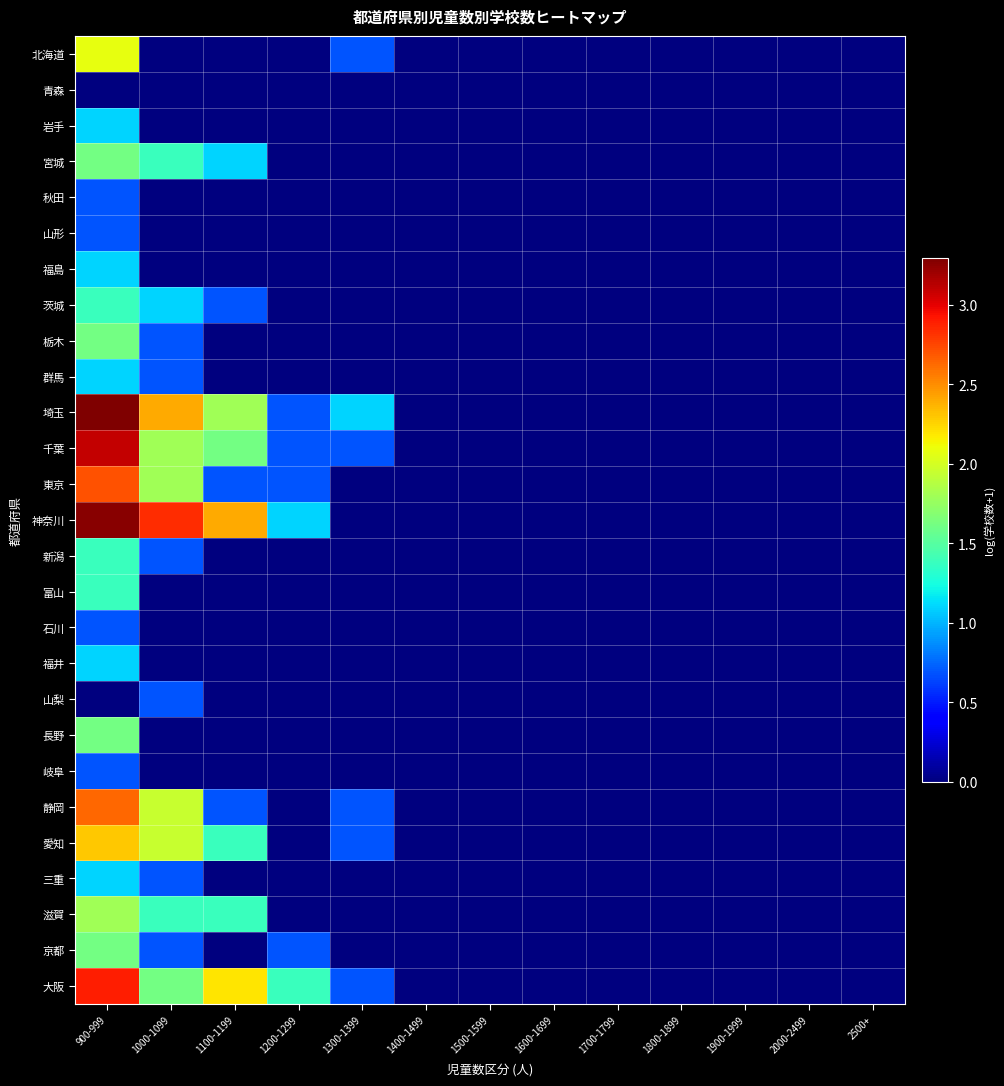

Reading left to right, what are all the values shown in this chart?

北海道: 900-999=2.1	1000-1099=0.0	1100-1199=0.0	1200-1299=0.0	1300-1399=0.7	1400-1499=0.0	1500-1599=0.0	1600-1699=0.0	1700-1799=0.0	1800-1899=0.0	1900-1999=0.0	2000-2499=0.0	2500+=0.0
青森: 900-999=0.0	1000-1099=0.0	1100-1199=0.0	1200-1299=0.0	1300-1399=0.0	1400-1499=0.0	1500-1599=0.0	1600-1699=0.0	1700-1799=0.0	1800-1899=0.0	1900-1999=0.0	2000-2499=0.0	2500+=0.0
岩手: 900-999=1.1	1000-1099=0.0	1100-1199=0.0	1200-1299=0.0	1300-1399=0.0	1400-1499=0.0	1500-1599=0.0	1600-1699=0.0	1700-1799=0.0	1800-1899=0.0	1900-1999=0.0	2000-2499=0.0	2500+=0.0
宮城: 900-999=1.6	1000-1099=1.4	1100-1199=1.1	1200-1299=0.0	1300-1399=0.0	1400-1499=0.0	1500-1599=0.0	1600-1699=0.0	1700-1799=0.0	1800-1899=0.0	1900-1999=0.0	2000-2499=0.0	2500+=0.0
秋田: 900-999=0.7	1000-1099=0.0	1100-1199=0.0	1200-1299=0.0	1300-1399=0.0	1400-1499=0.0	1500-1599=0.0	1600-1699=0.0	1700-1799=0.0	1800-1899=0.0	1900-1999=0.0	2000-2499=0.0	2500+=0.0
山形: 900-999=0.7	1000-1099=0.0	1100-1199=0.0	1200-1299=0.0	1300-1399=0.0	1400-1499=0.0	1500-1599=0.0	1600-1699=0.0	1700-1799=0.0	1800-1899=0.0	1900-1999=0.0	2000-2499=0.0	2500+=0.0
福島: 900-999=1.1	1000-1099=0.0	1100-1199=0.0	1200-1299=0.0	1300-1399=0.0	1400-1499=0.0	1500-1599=0.0	1600-1699=0.0	1700-1799=0.0	1800-1899=0.0	1900-1999=0.0	2000-2499=0.0	2500+=0.0
茨城: 900-999=1.4	1000-1099=1.1	1100-1199=0.7	1200-1299=0.0	1300-1399=0.0	1400-1499=0.0	1500-1599=0.0	1600-1699=0.0	1700-1799=0.0	1800-1899=0.0	1900-1999=0.0	2000-2499=0.0	2500+=0.0
栃木: 900-999=1.6	1000-1099=0.7	1100-1199=0.0	1200-1299=0.0	1300-1399=0.0	1400-1499=0.0	1500-1599=0.0	1600-1699=0.0	1700-1799=0.0	1800-1899=0.0	1900-1999=0.0	2000-2499=0.0	2500+=0.0
群馬: 900-999=1.1	1000-1099=0.7	1100-1199=0.0	1200-1299=0.0	1300-1399=0.0	1400-1499=0.0	1500-1599=0.0	1600-1699=0.0	1700-1799=0.0	1800-1899=0.0	1900-1999=0.0	2000-2499=0.0	2500+=0.0
埼玉: 900-999=3.3	1000-1099=2.4	1100-1199=1.8	1200-1299=0.7	1300-1399=1.1	1400-1499=0.0	1500-1599=0.0	1600-1699=0.0	1700-1799=0.0	1800-1899=0.0	1900-1999=0.0	2000-2499=0.0	2500+=0.0
千葉: 900-999=3.1	1000-1099=1.8	1100-1199=1.6	1200-1299=0.7	1300-1399=0.7	1400-1499=0.0	1500-1599=0.0	1600-1699=0.0	1700-1799=0.0	1800-1899=0.0	1900-1999=0.0	2000-2499=0.0	2500+=0.0
東京: 900-999=2.7	1000-1099=1.8	1100-1199=0.7	1200-1299=0.7	1300-1399=0.0	1400-1499=0.0	1500-1599=0.0	1600-1699=0.0	1700-1799=0.0	1800-1899=0.0	1900-1999=0.0	2000-2499=0.0	2500+=0.0
神奈川: 900-999=3.3	1000-1099=2.8	1100-1199=2.4	1200-1299=1.1	1300-1399=0.0	1400-1499=0.0	1500-1599=0.0	1600-1699=0.0	1700-1799=0.0	1800-1899=0.0	1900-1999=0.0	2000-2499=0.0	2500+=0.0
新潟: 900-999=1.4	1000-1099=0.7	1100-1199=0.0	1200-1299=0.0	1300-1399=0.0	1400-1499=0.0	1500-1599=0.0	1600-1699=0.0	1700-1799=0.0	1800-1899=0.0	1900-1999=0.0	2000-2499=0.0	2500+=0.0
富山: 900-999=1.4	1000-1099=0.0	1100-1199=0.0	1200-1299=0.0	1300-1399=0.0	1400-1499=0.0	1500-1599=0.0	1600-1699=0.0	1700-1799=0.0	1800-1899=0.0	1900-1999=0.0	2000-2499=0.0	2500+=0.0
石川: 900-999=0.7	1000-1099=0.0	1100-1199=0.0	1200-1299=0.0	1300-1399=0.0	1400-1499=0.0	1500-1599=0.0	1600-1699=0.0	1700-1799=0.0	1800-1899=0.0	1900-1999=0.0	2000-2499=0.0	2500+=0.0
福井: 900-999=1.1	1000-1099=0.0	1100-1199=0.0	1200-1299=0.0	1300-1399=0.0	1400-1499=0.0	1500-1599=0.0	1600-1699=0.0	1700-1799=0.0	1800-1899=0.0	1900-1999=0.0	2000-2499=0.0	2500+=0.0
山梨: 900-999=0.0	1000-1099=0.7	1100-1199=0.0	1200-1299=0.0	1300-1399=0.0	1400-1499=0.0	1500-1599=0.0	1600-1699=0.0	1700-1799=0.0	1800-1899=0.0	1900-1999=0.0	2000-2499=0.0	2500+=0.0
長野: 900-999=1.6	1000-1099=0.0	1100-1199=0.0	1200-1299=0.0	1300-1399=0.0	1400-1499=0.0	1500-1599=0.0	1600-1699=0.0	1700-1799=0.0	1800-1899=0.0	1900-1999=0.0	2000-2499=0.0	2500+=0.0
岐阜: 900-999=0.7	1000-1099=0.0	1100-1199=0.0	1200-1299=0.0	1300-1399=0.0	1400-1499=0.0	1500-1599=0.0	1600-1699=0.0	1700-1799=0.0	1800-1899=0.0	1900-1999=0.0	2000-2499=0.0	2500+=0.0
静岡: 900-999=2.6	1000-1099=1.9	1100-1199=0.7	1200-1299=0.0	1300-1399=0.7	1400-1499=0.0	1500-1599=0.0	1600-1699=0.0	1700-1799=0.0	1800-1899=0.0	1900-1999=0.0	2000-2499=0.0	2500+=0.0
愛知: 900-999=2.3	1000-1099=1.9	1100-1199=1.4	1200-1299=0.0	1300-1399=0.7	1400-1499=0.0	1500-1599=0.0	1600-1699=0.0	1700-1799=0.0	1800-1899=0.0	1900-1999=0.0	2000-2499=0.0	2500+=0.0
三重: 900-999=1.1	1000-1099=0.7	1100-1199=0.0	1200-1299=0.0	1300-1399=0.0	1400-1499=0.0	1500-1599=0.0	1600-1699=0.0	1700-1799=0.0	1800-1899=0.0	1900-1999=0.0	2000-2499=0.0	2500+=0.0
滋賀: 900-999=1.8	1000-1099=1.4	1100-1199=1.4	1200-1299=0.0	1300-1399=0.0	1400-1499=0.0	1500-1599=0.0	1600-1699=0.0	1700-1799=0.0	1800-1899=0.0	1900-1999=0.0	2000-2499=0.0	2500+=0.0
京都: 900-999=1.6	1000-1099=0.7	1100-1199=0.0	1200-1299=0.7	1300-1399=0.0	1400-1499=0.0	1500-1599=0.0	1600-1699=0.0	1700-1799=0.0	1800-1899=0.0	1900-1999=0.0	2000-2499=0.0	2500+=0.0
大阪: 900-999=2.9	1000-1099=1.6	1100-1199=2.2	1200-1299=1.4	1300-1399=0.7	1400-1499=0.0	1500-1599=0.0	1600-1699=0.0	1700-1799=0.0	1800-1899=0.0	1900-1999=0.0	2000-2499=0.0	2500+=0.0